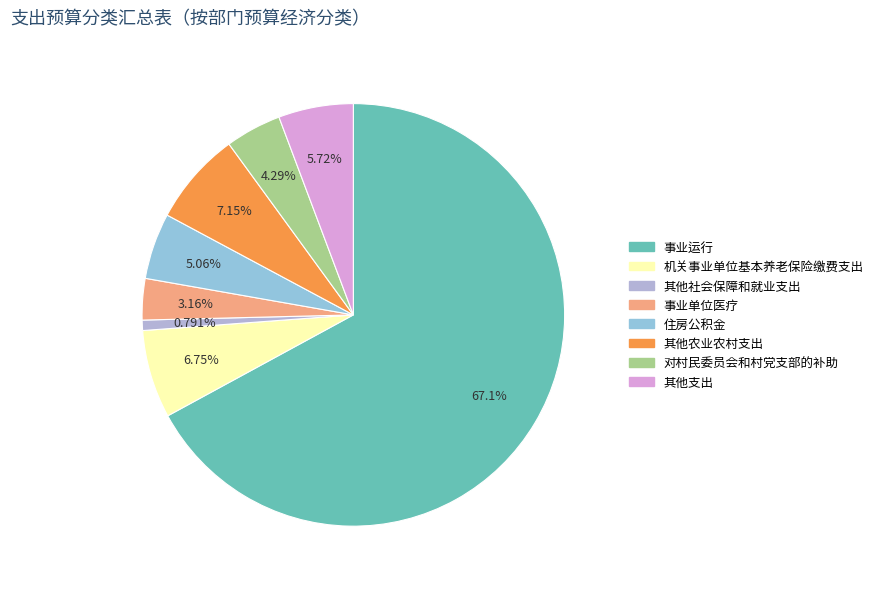

What percentage is the 其他支出 slice, to the nearest percent?

6%